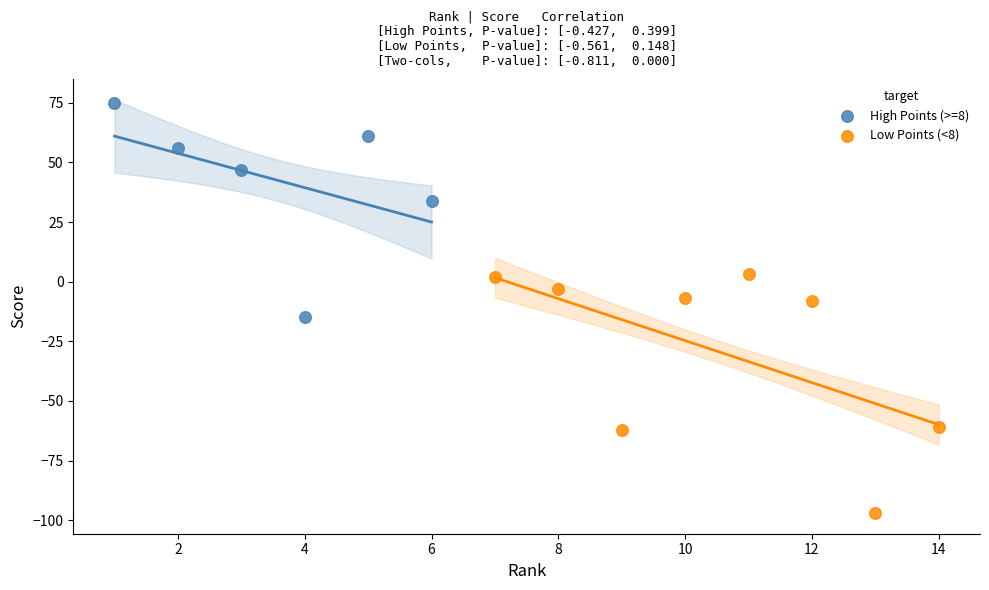

Which series has the largest Y range (max minus min)?

Low Points (<8)